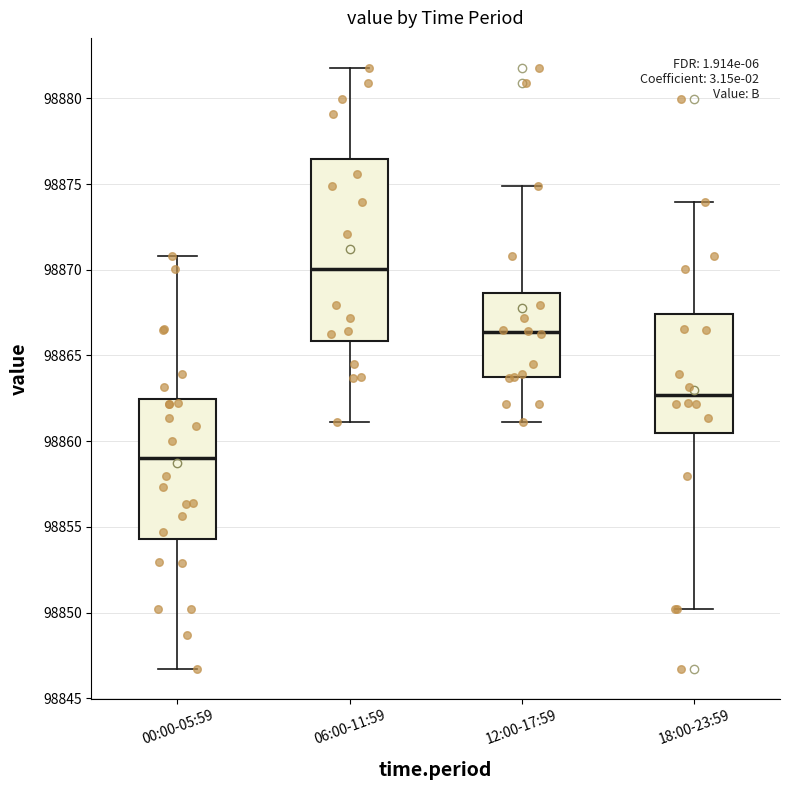

Comparing the boxes themselves (not the whiskers), which one is the tallest?

06:00-11:59